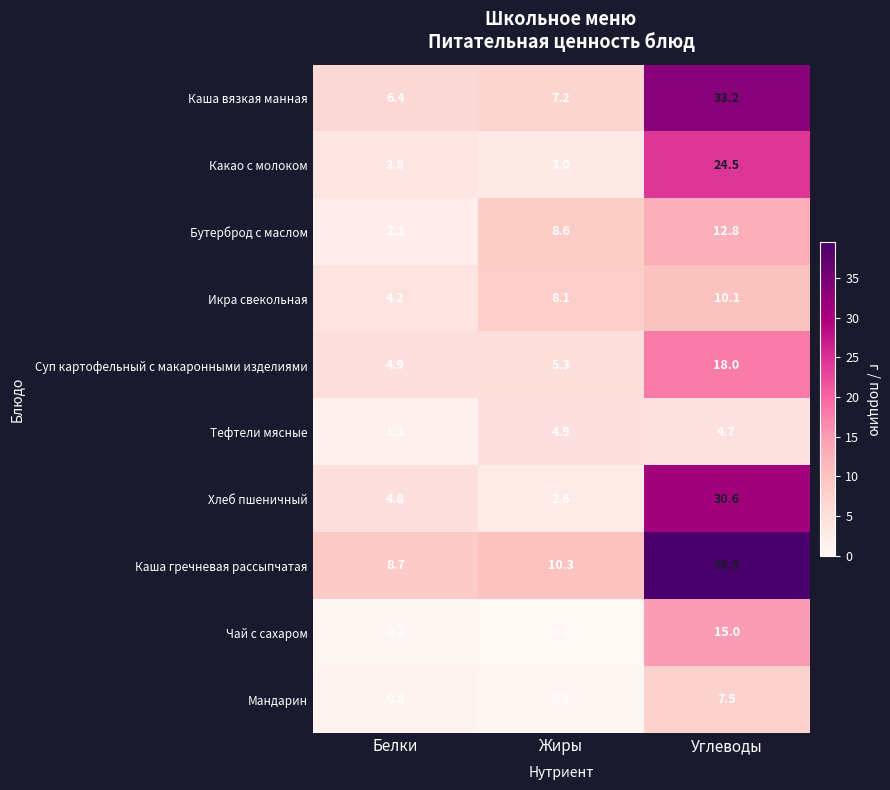

True or false: Каша вязкая манная has a value of 10.0 at Жиры.

False